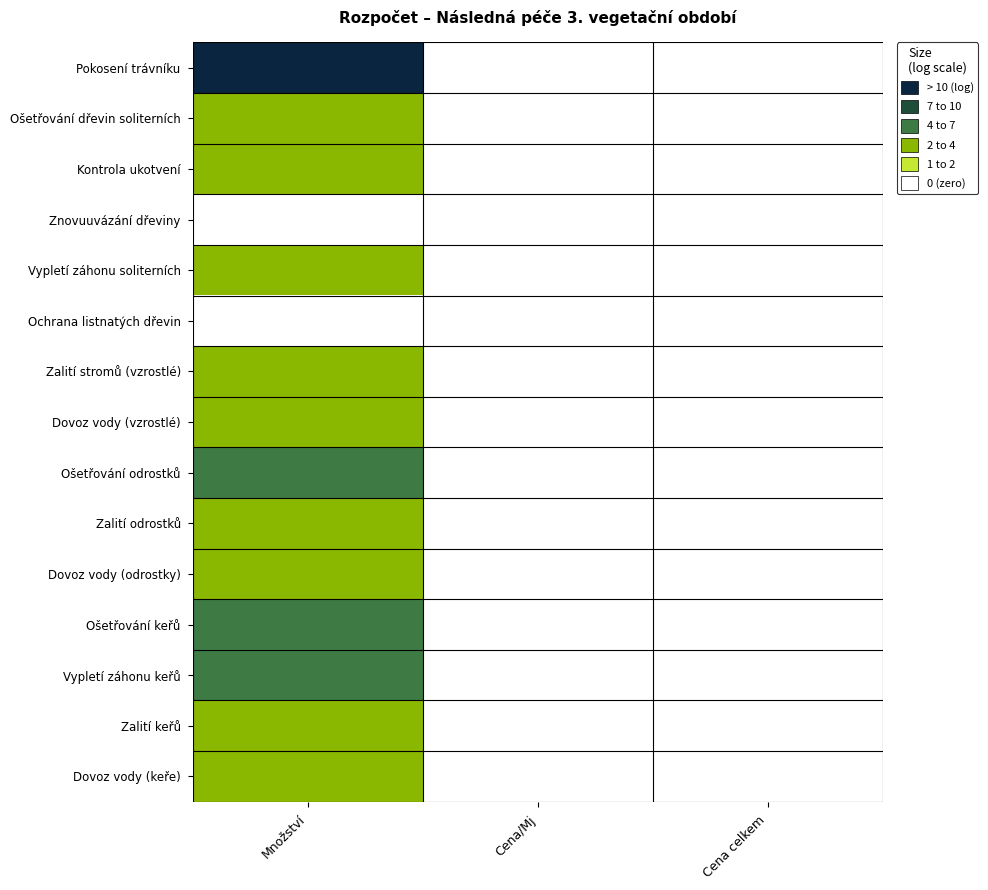

At which category does the chart reach its peak across all series?

Množství